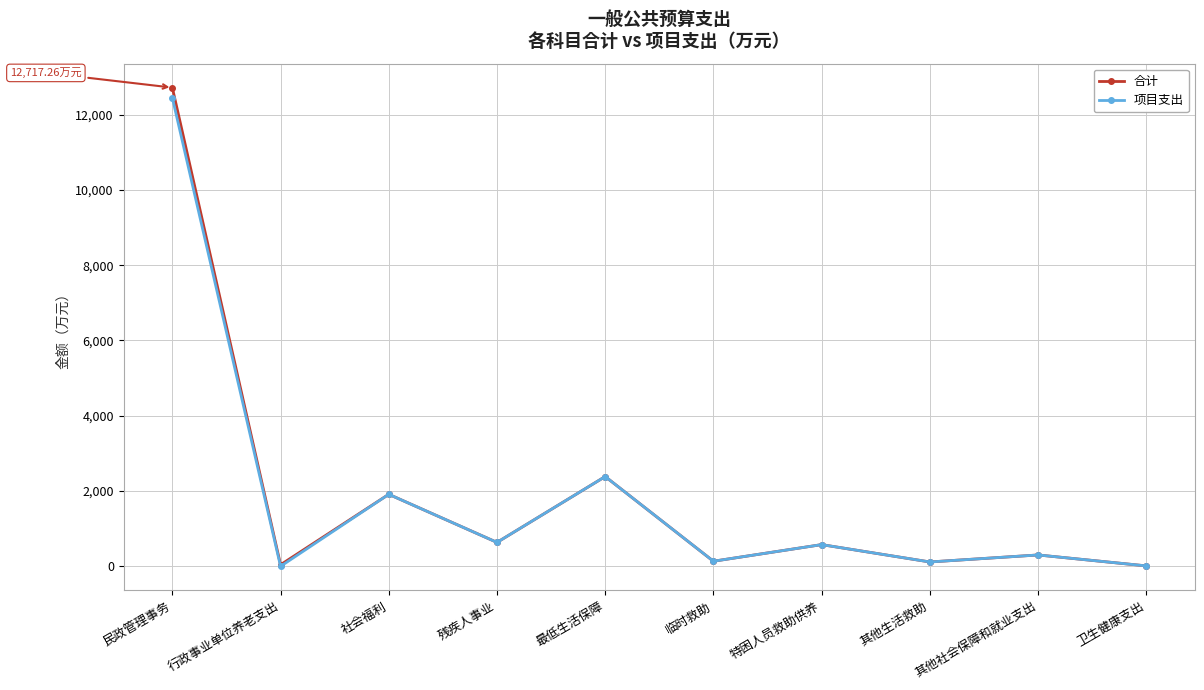

List the series in order of their overall mean, highest first.

合计, 项目支出